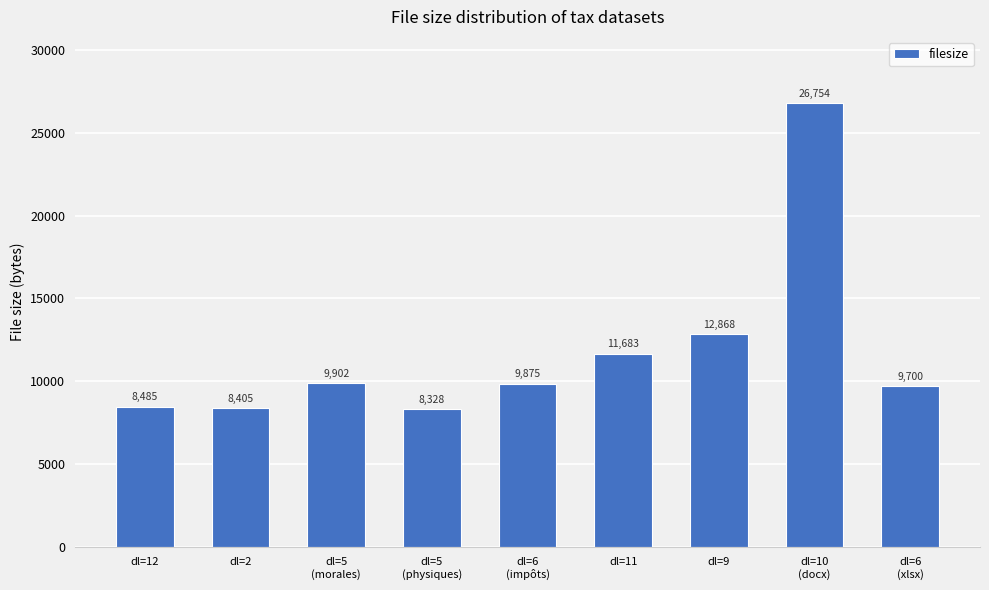

List the labels in order of value, smallest first.

dl=5
(physiques), dl=2, dl=12, dl=6
(xlsx), dl=6
(impôts), dl=5
(morales), dl=11, dl=9, dl=10
(docx)